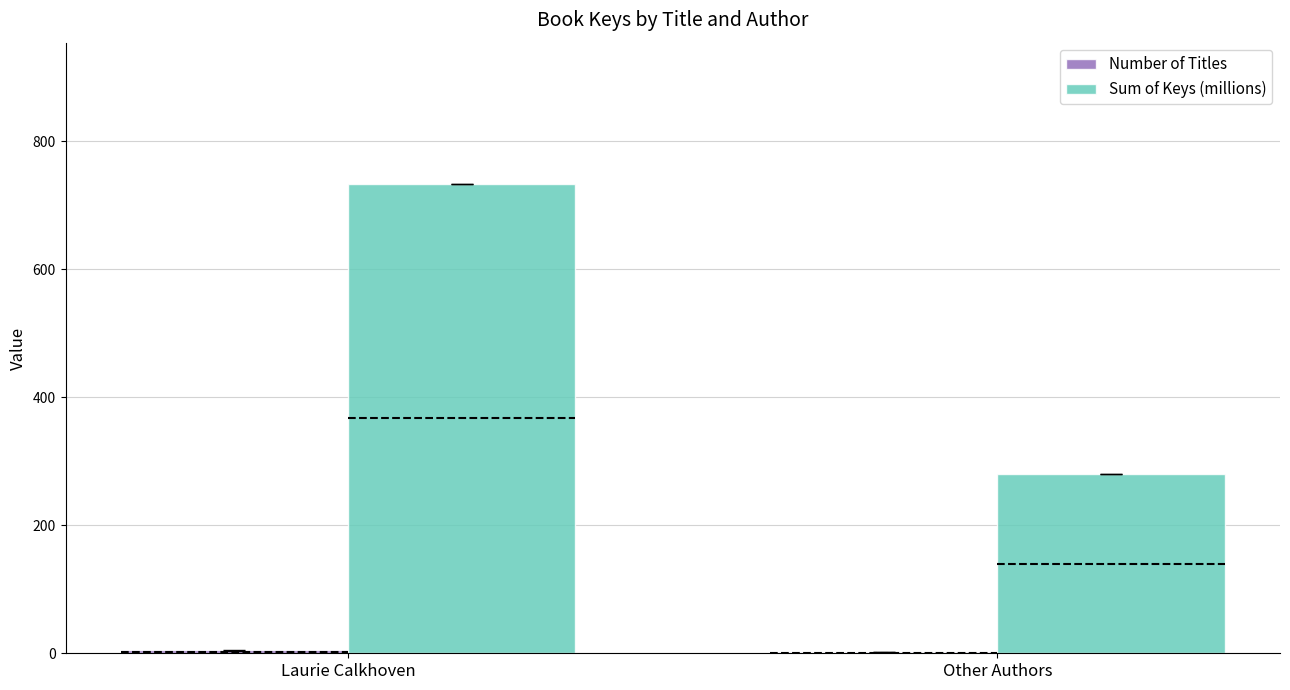

Does the chart contain stacked bars?

No